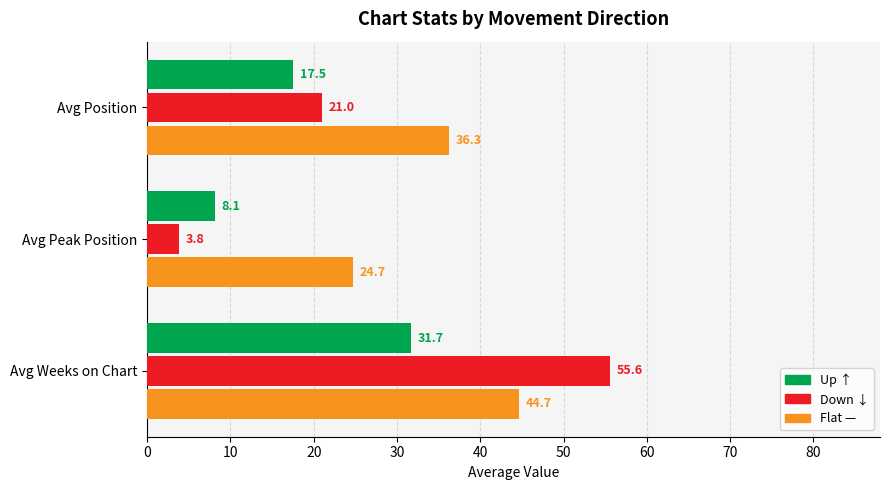

What is the greatest value displayed?

55.6